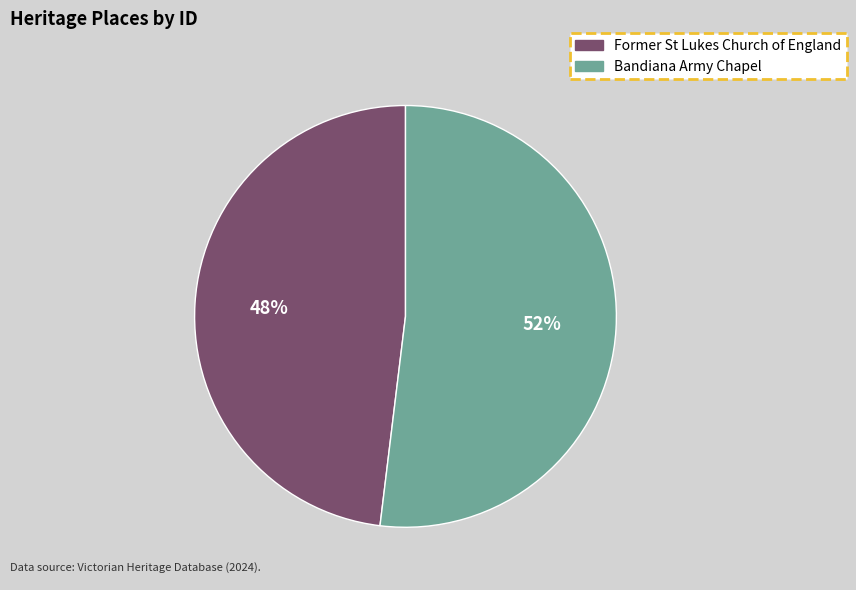

Do Former St Lukes Church of England and Bandiana Army Chapel together represent more than half of the pie?

Yes